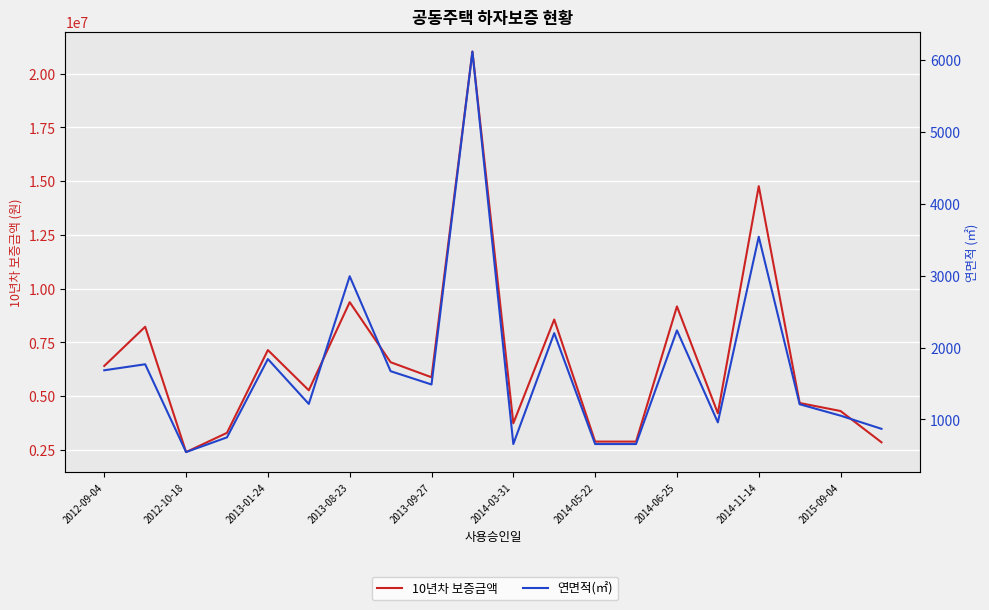

Which series has the widest spread of values?

10년차 보증금액